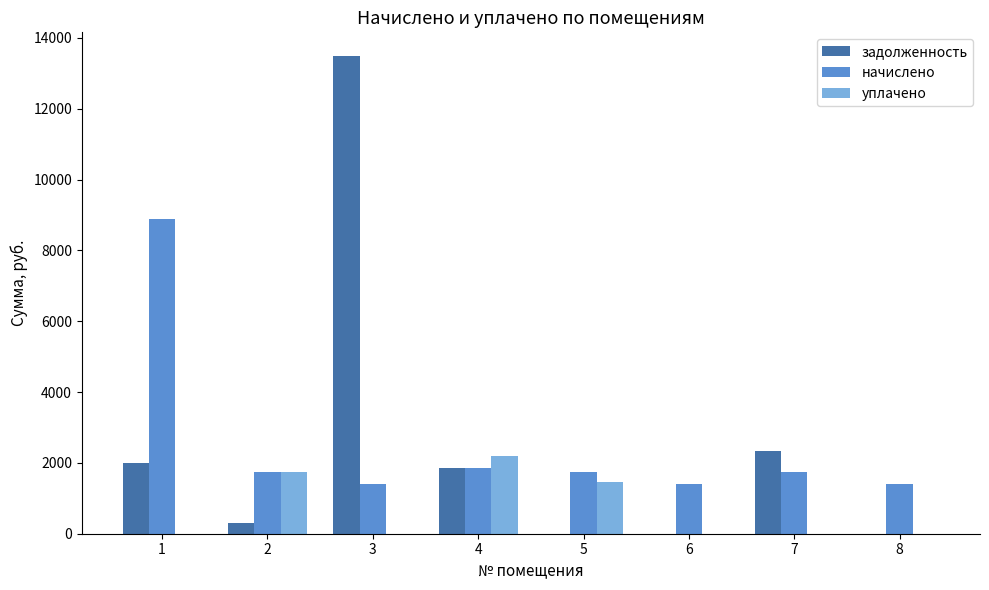

What is the highest value of the задолженность series?

13480.9